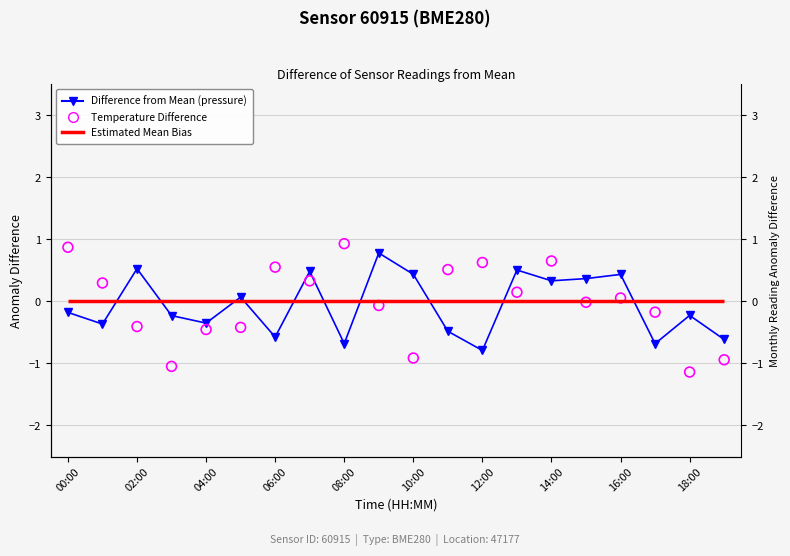

Which series has the widest spread of Y values?

Temperature Difference